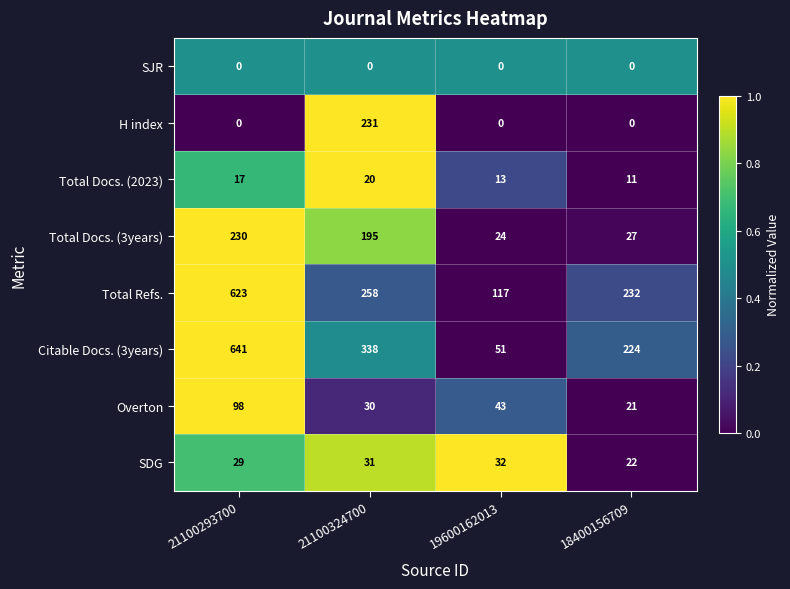

Which series has the largest range (max minus min)?

Citable Docs. (3years)